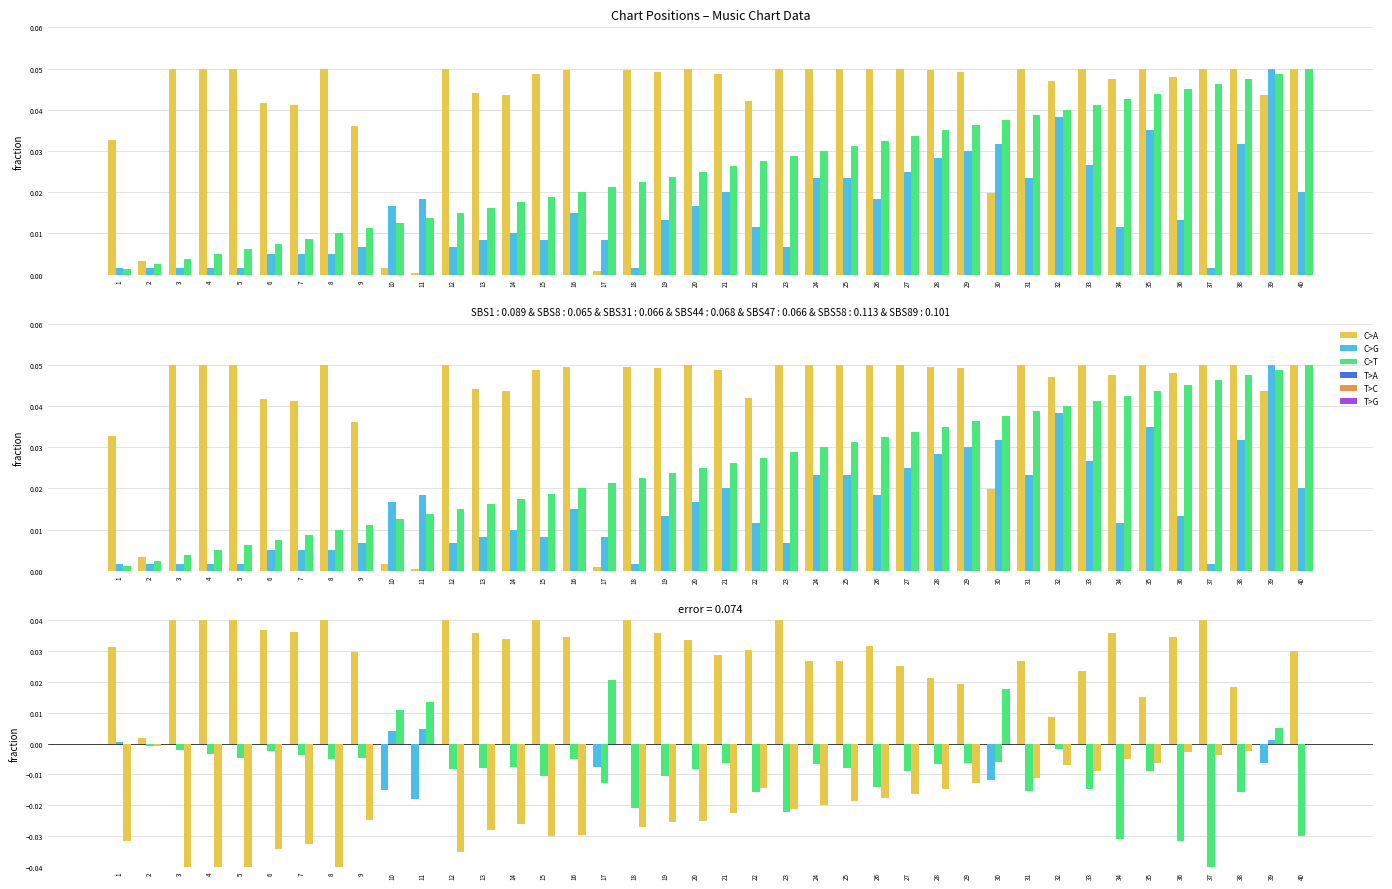

Are the bars horizontal?

No